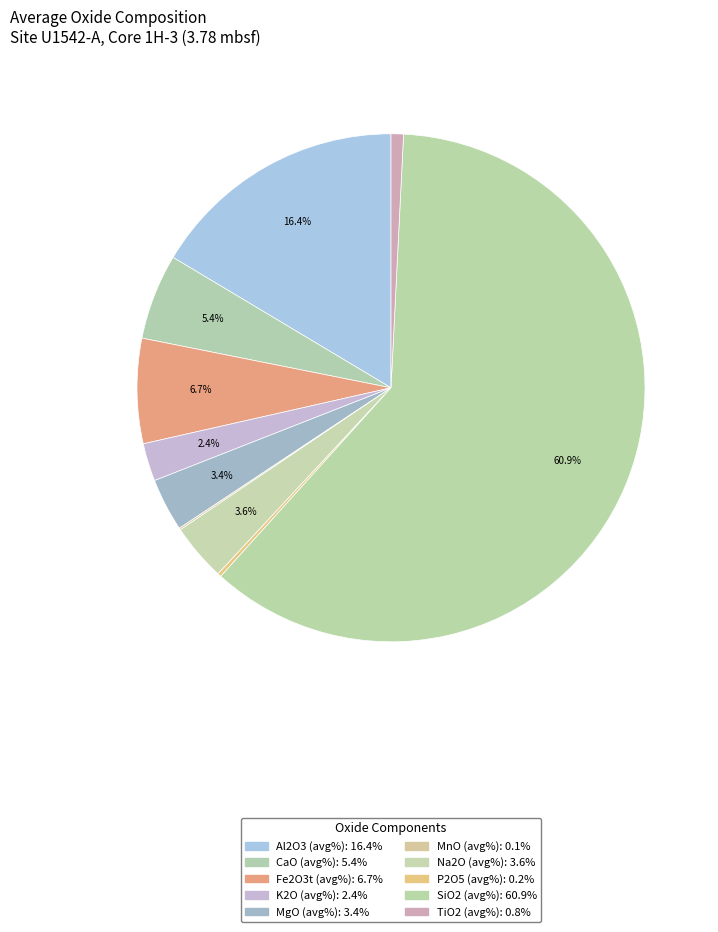

True or false: Fe2O3t (avg%) accounts for 7% of the total.

True